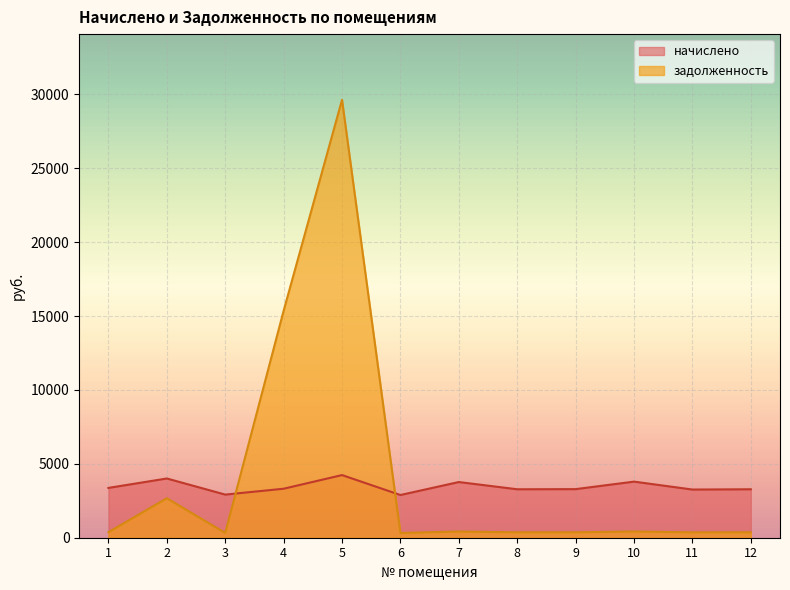

True or false: задолженность has a value of 216.1 at 12.

False